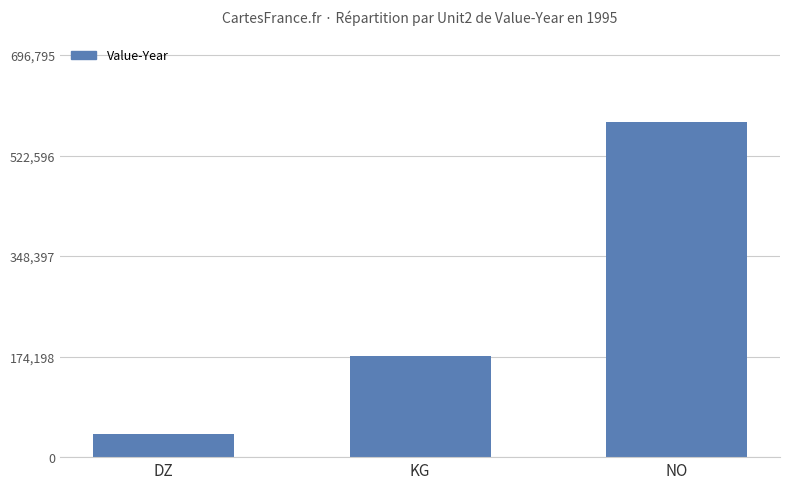

Rank the categories by value from highest to lowest.

NO, KG, DZ